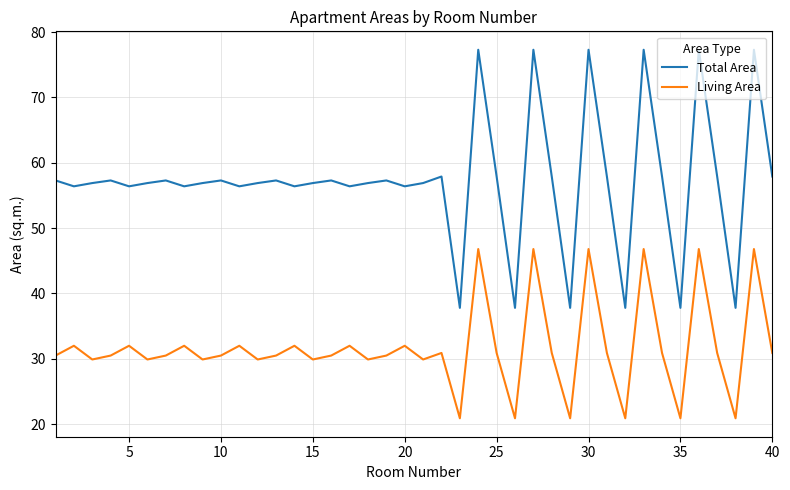

Reading right to left, what are all the values shown in this chart?

Total Area: 57.9	77.3	37.8	57.9	77.3	37.8	57.9	77.3	37.8	57.9	77.3	37.8	57.9	77.3	37.8	57.9	77.3	37.8	57.9	56.9	56.4	57.3	56.9	56.4	57.3	56.9	56.4	57.3	56.9	56.4	57.3	56.9	56.4	57.3	56.9	56.4	57.3	56.9	56.4	57.3
Living Area: 30.9	46.8	20.9	30.9	46.8	20.9	30.9	46.8	20.9	30.9	46.8	20.9	30.9	46.8	20.9	30.9	46.8	20.9	30.9	29.9	32.0	30.5	29.9	32.0	30.5	29.9	32.0	30.5	29.9	32.0	30.5	29.9	32.0	30.5	29.9	32.0	30.5	29.9	32.0	30.5